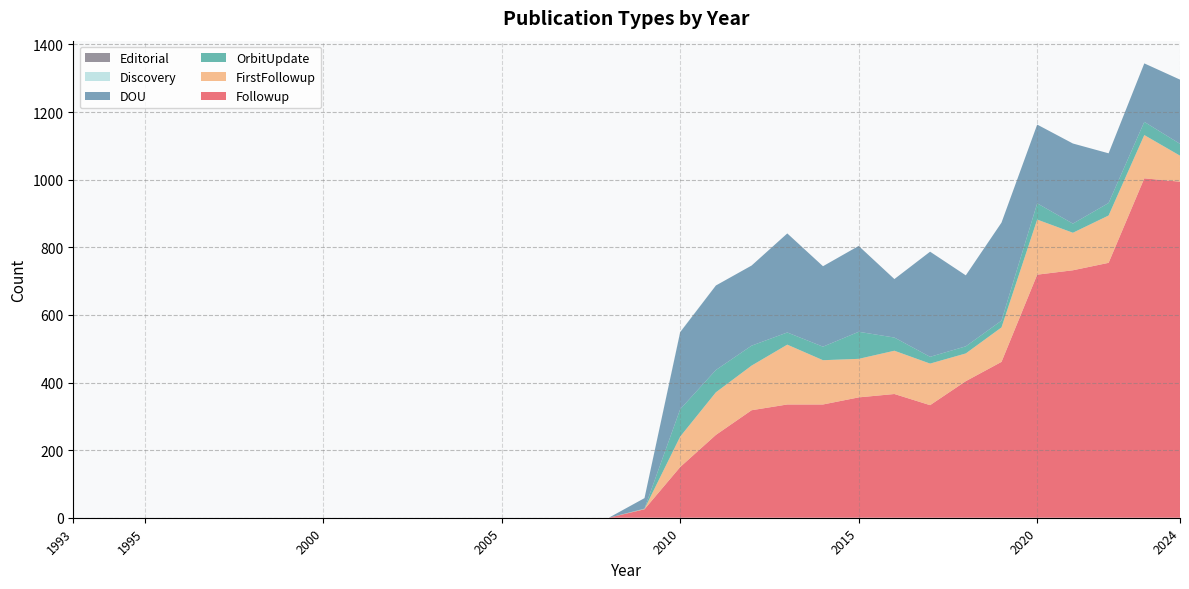

Reading left to right, transcribe all the data shown in this chart.

Followup: 1993=0	1994=0	1995=0	1996=0	1997=0	1998=0	1999=0	2000=0	2001=0	2002=0	2003=0	2004=0	2005=0	2006=0	2007=0	2008=0	2009=25	2010=150	2011=245	2012=318	2013=335	2014=335	2015=356	2016=366	2017=333	2018=404	2019=461	2020=719	2021=732	2022=754	2023=1004	2024=994
FirstFollowup: 1993=0	1994=0	1995=0	1996=0	1997=0	1998=0	1999=0	2000=0	2001=0	2002=0	2003=0	2004=0	2005=0	2006=0	2007=0	2008=0	2009=1	2010=90	2011=126	2012=132	2013=177	2014=131	2015=114	2016=128	2017=123	2018=82	2019=102	2020=163	2021=111	2022=140	2023=128	2024=77
OrbitUpdate: 1993=0	1994=0	1995=0	1996=0	1997=0	1998=0	1999=0	2000=0	2001=0	2002=0	2003=0	2004=0	2005=0	2006=0	2007=0	2008=0	2009=1	2010=81	2011=66	2012=59	2013=36	2014=40	2015=80	2016=39	2017=20	2018=21	2019=20	2020=48	2021=27	2022=37	2023=39	2024=35
DOU: 1993=0	1994=0	1995=0	1996=0	1997=0	1998=0	1999=0	2000=0	2001=0	2002=0	2003=0	2004=0	2005=0	2006=0	2007=0	2008=0	2009=31	2010=228	2011=250	2012=237	2013=293	2014=238	2015=254	2016=173	2017=311	2018=210	2019=290	2020=233	2021=237	2022=147	2023=173	2024=190
Discovery: 1993=0	1994=0	1995=0	1996=0	1997=0	1998=0	1999=0	2000=0	2001=0	2002=0	2003=0	2004=0	2005=0	2006=0	2007=0	2008=0	2009=0	2010=1	2011=0	2012=0	2013=0	2014=0	2015=0	2016=0	2017=0	2018=0	2019=0	2020=0	2021=0	2022=0	2023=0	2024=0
Editorial: 1993=0	1994=0	1995=0	1996=0	1997=0	1998=0	1999=0	2000=0	2001=0	2002=0	2003=0	2004=0	2005=0	2006=0	2007=0	2008=0	2009=0	2010=0	2011=0	2012=0	2013=0	2014=0	2015=0	2016=0	2017=0	2018=0	2019=0	2020=0	2021=0	2022=0	2023=0	2024=0